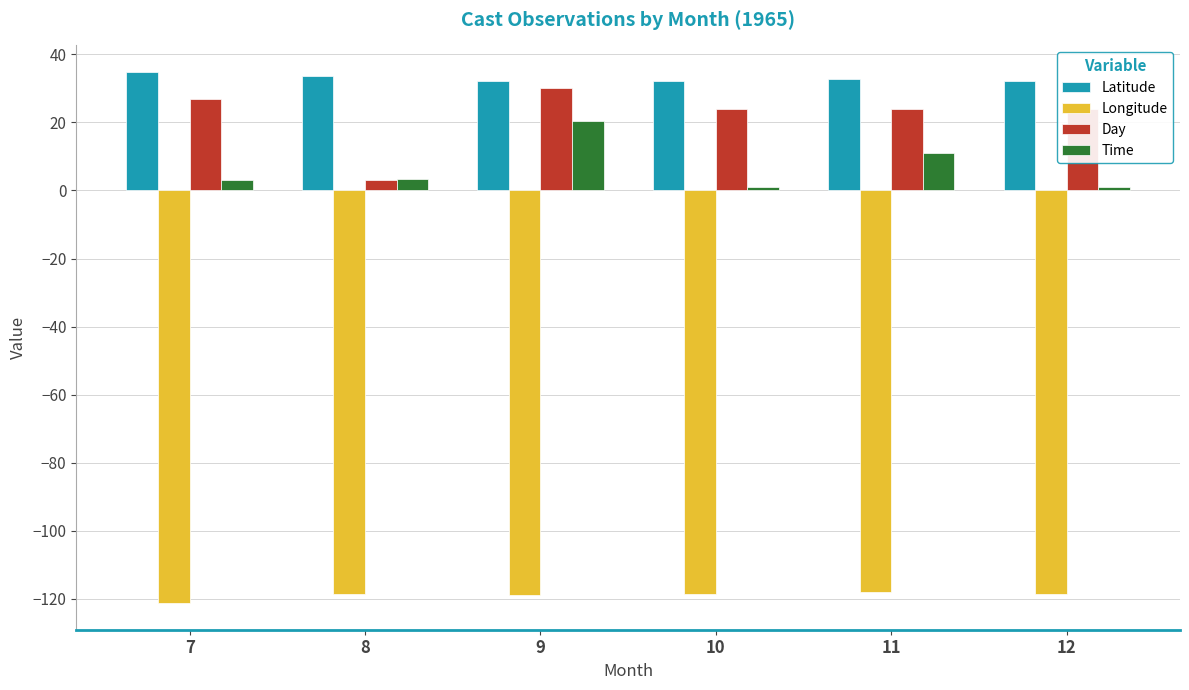

Does the chart contain stacked bars?

No